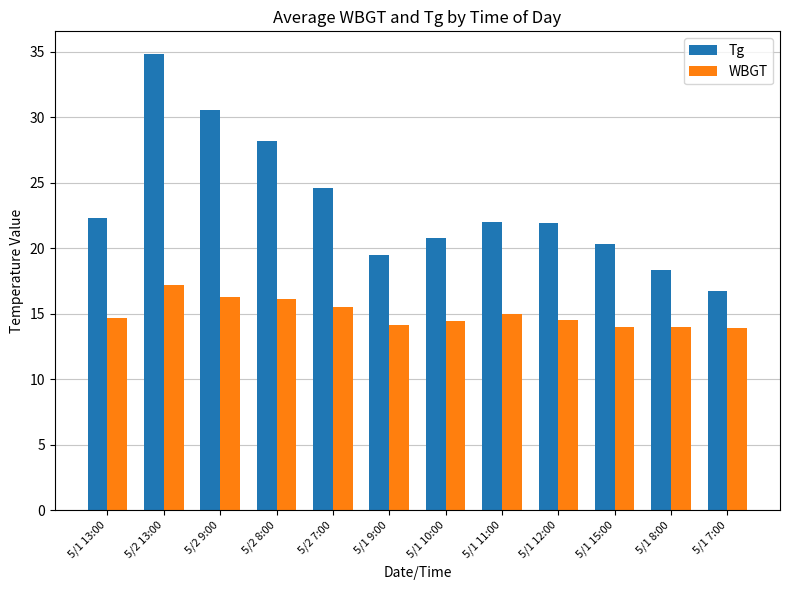

How many series are shown in this chart?

2